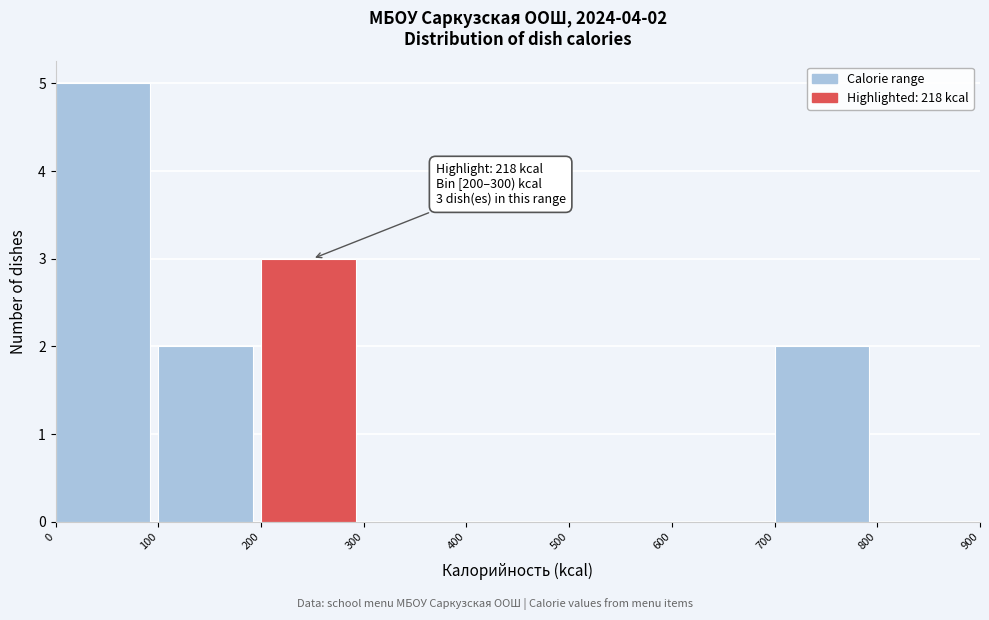

Which range on the x-axis has the tallest bar?

0 to 100